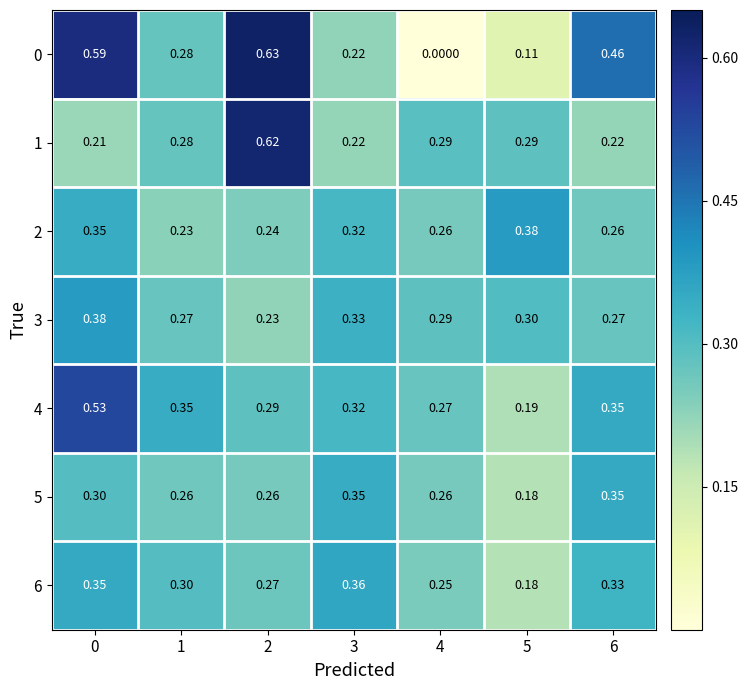

Is the value of 2 at 4 greater than the value of 3 at 2?

Yes